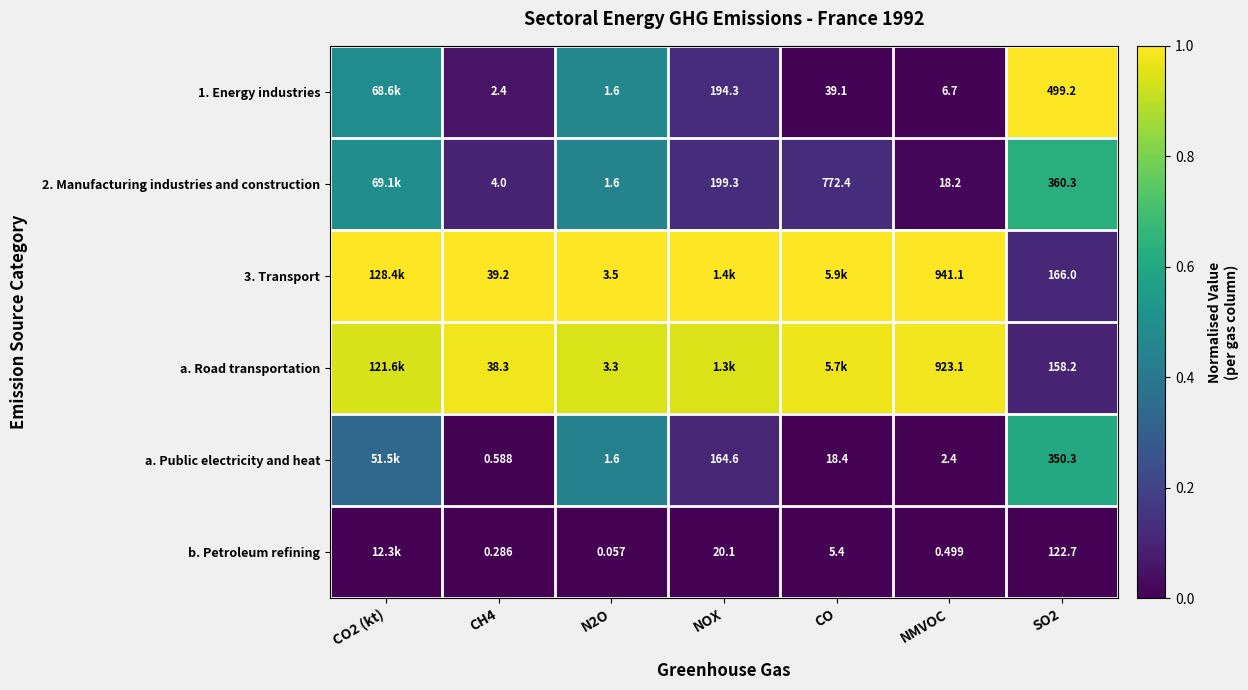

At which category is the sum across all series the highest?

N2O